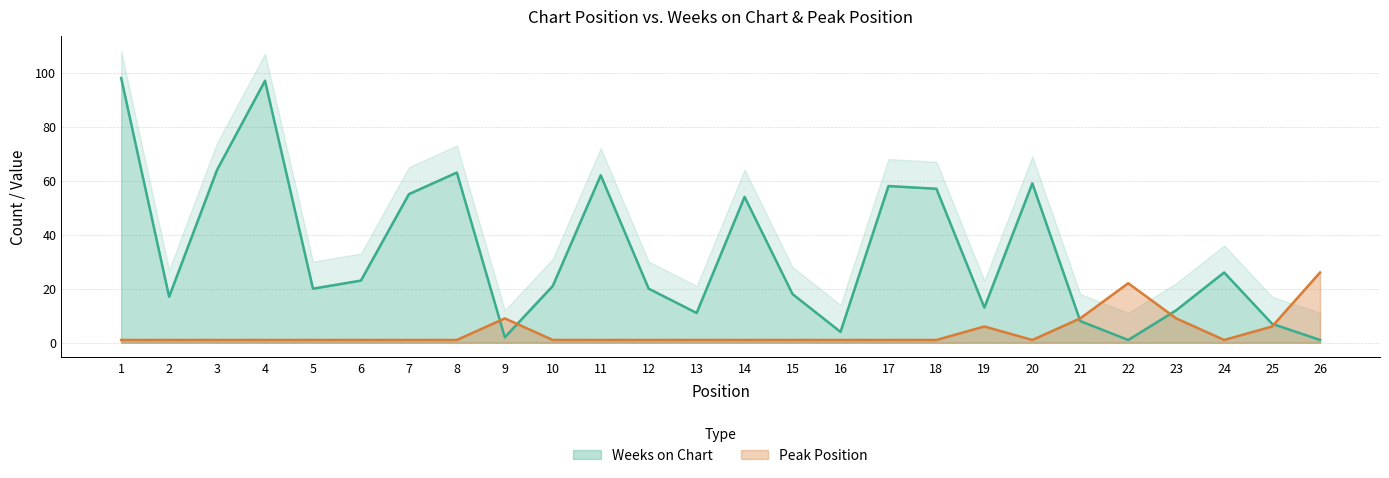

Is the value of Weeks on Chart at 15 greater than the value of Peak Position at 21?

Yes